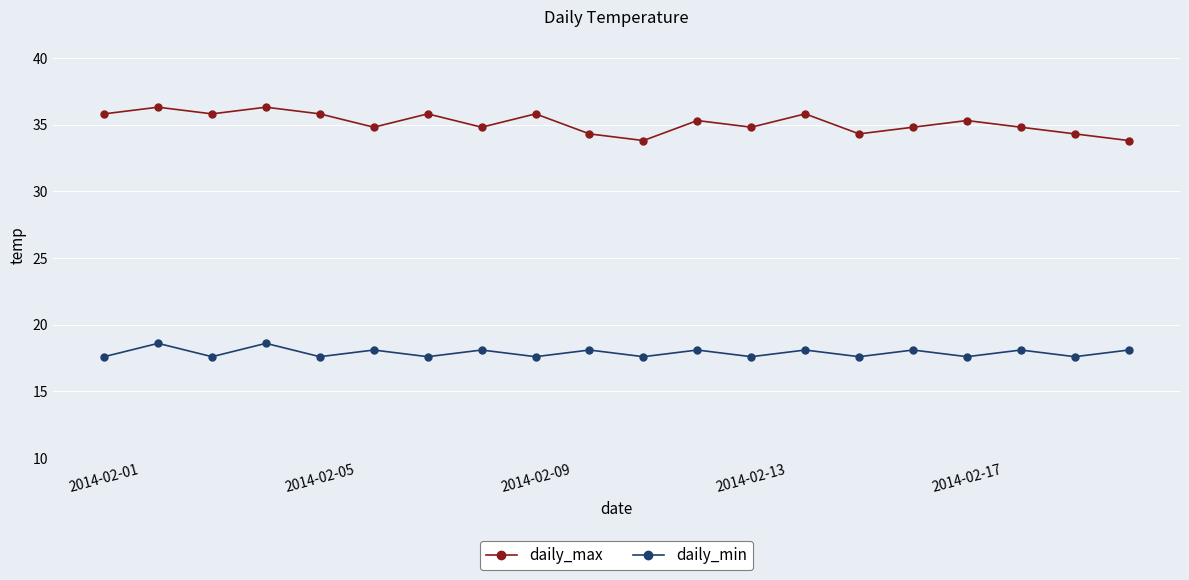

How many data points in daily_max are above 35?

10